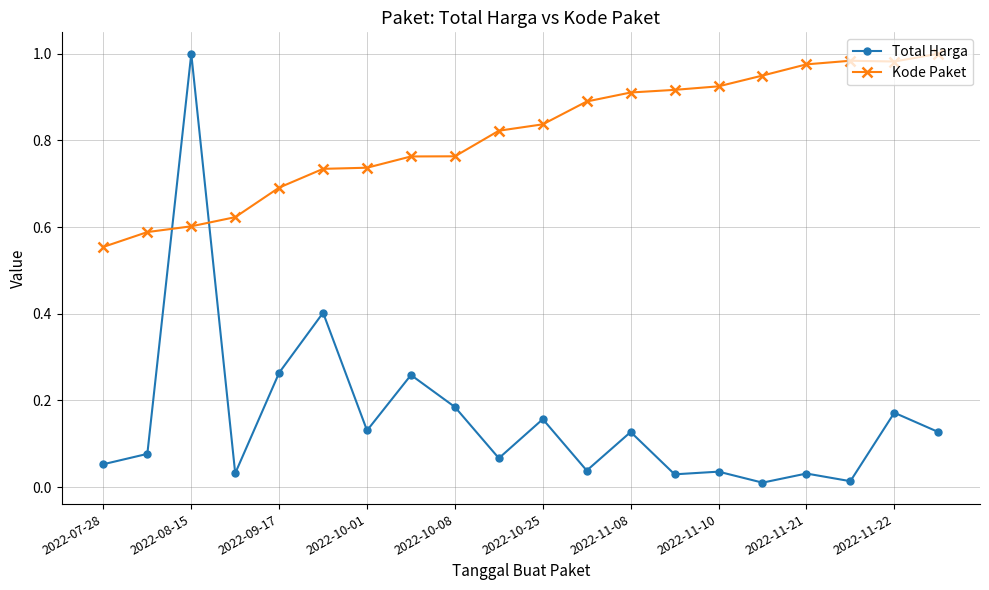

True or false: Total Harga and Kode Paket intersect in this chart.

True